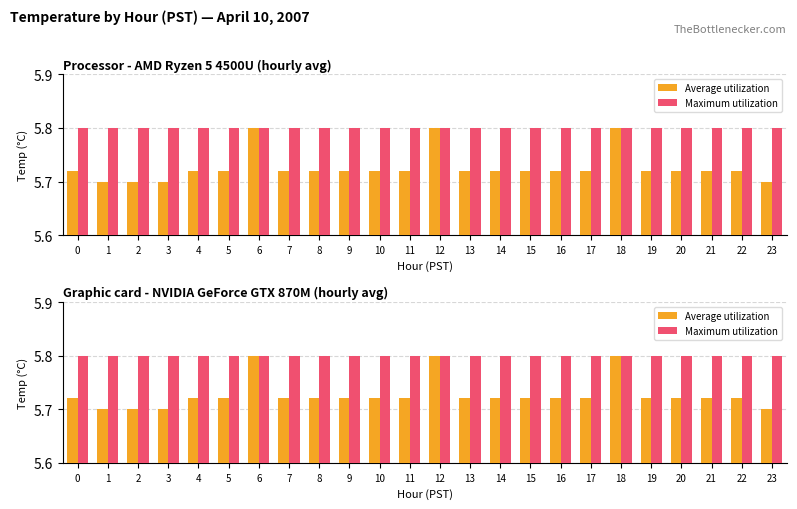

What is the sum of all Average utilization values?

137.4